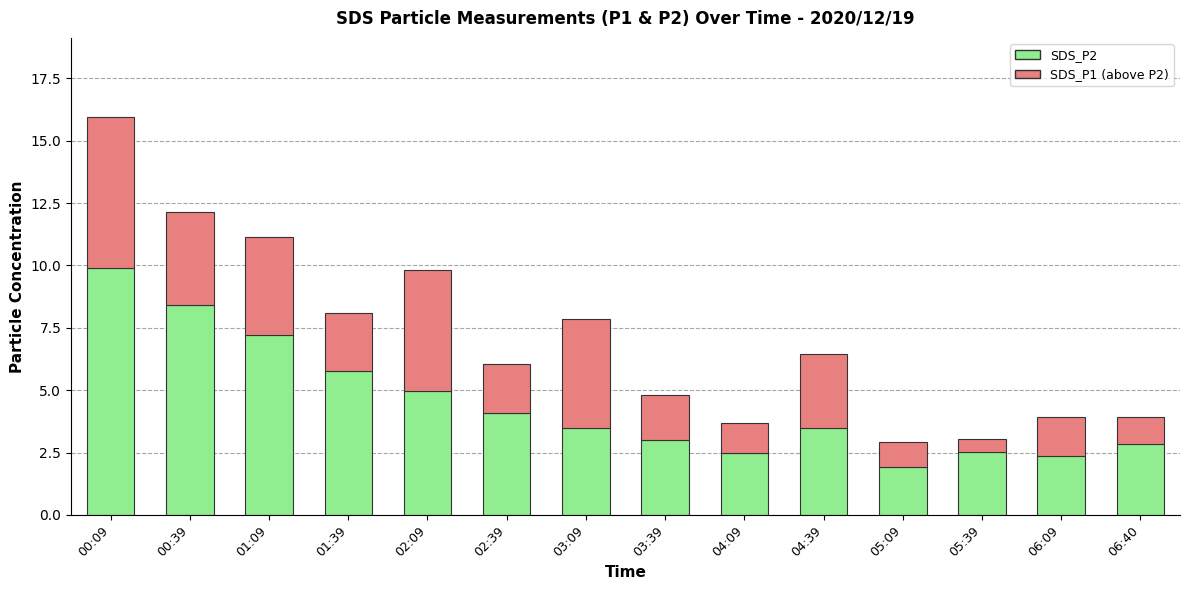

What is the total value across all series at 00:39?

12.1